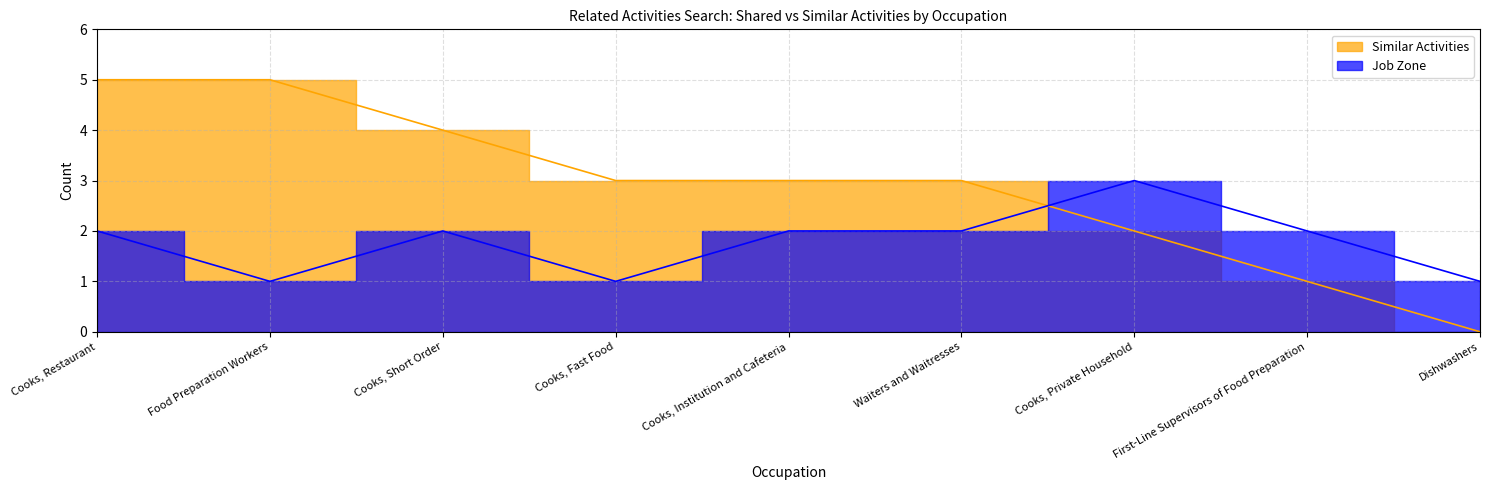

How many values in the Similar Activities series are below 3?

3